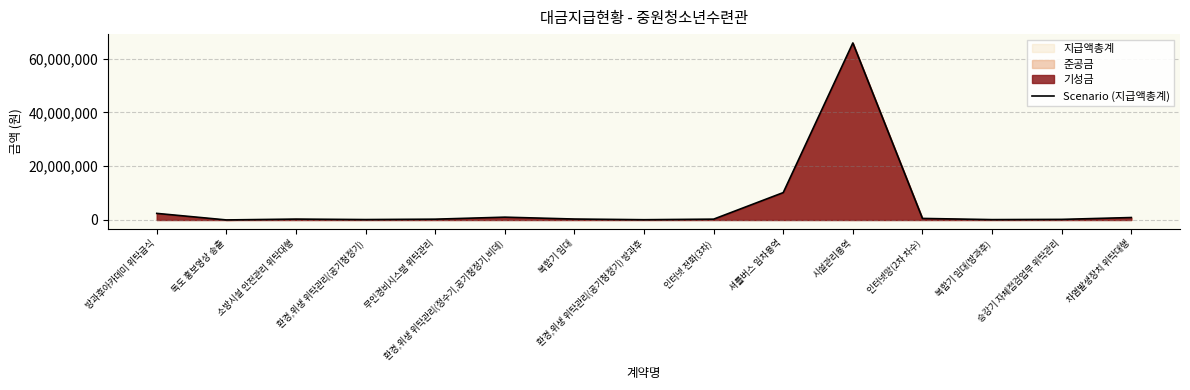

How many points are lower than both their immediate neighbors (excluding endpoints)?

4